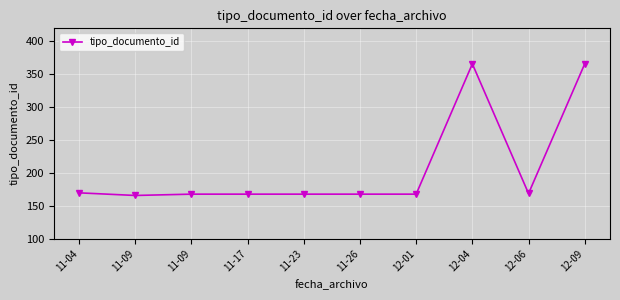

How many lines are shown in the chart?

1